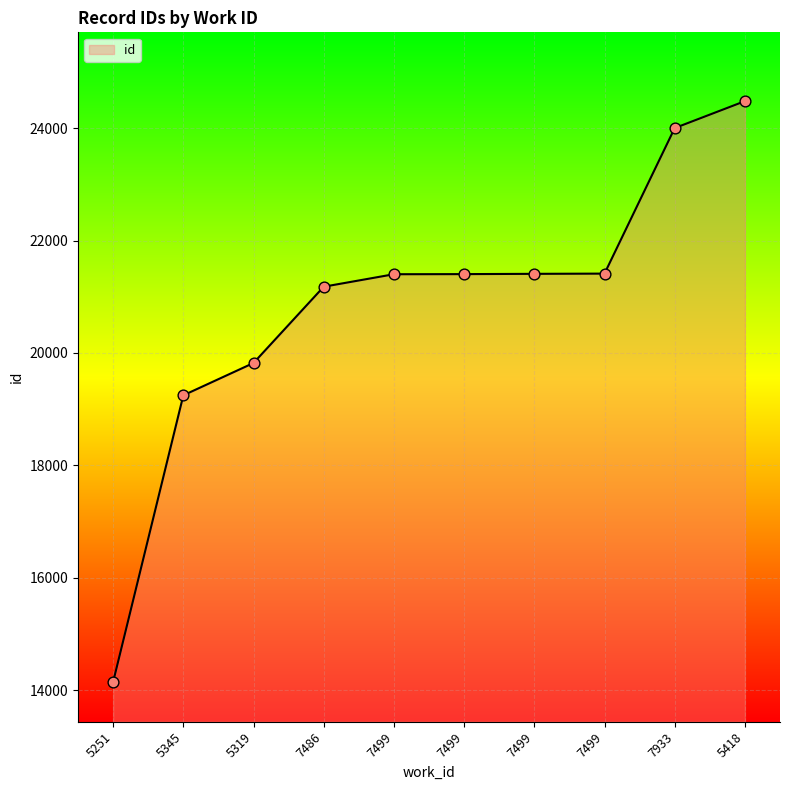

How many lines are shown in the chart?

1